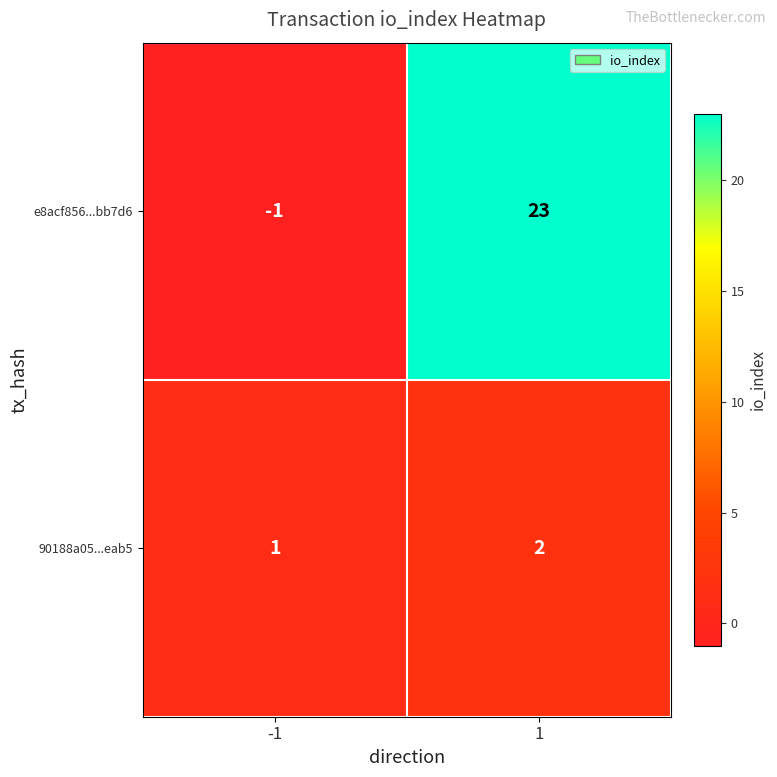

Which label corresponds to the largest value in the chart?

1